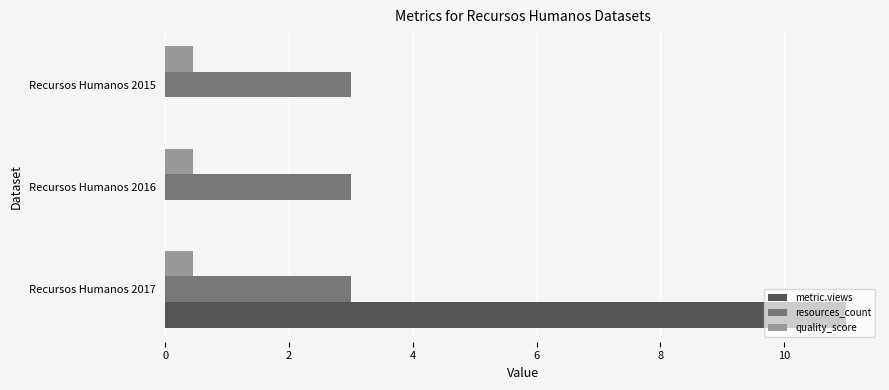

What is the highest value of the quality_score series?

0.4